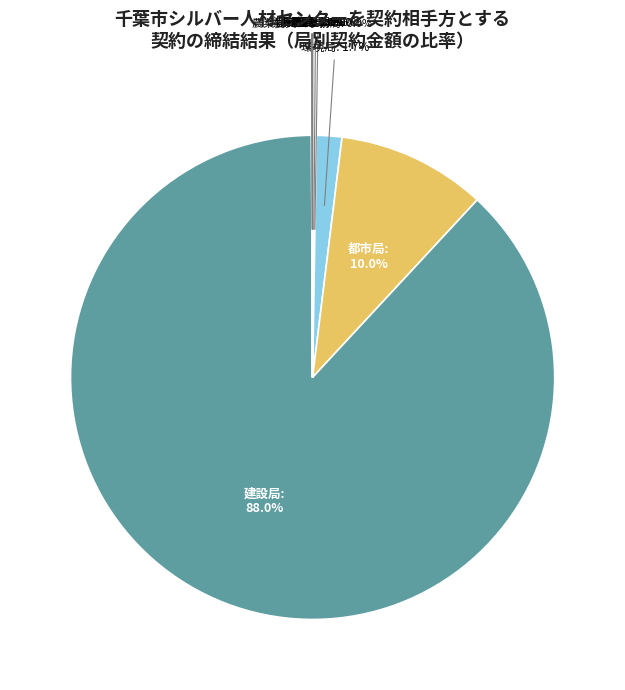

Does 建設局 represent more than half of the total?

Yes